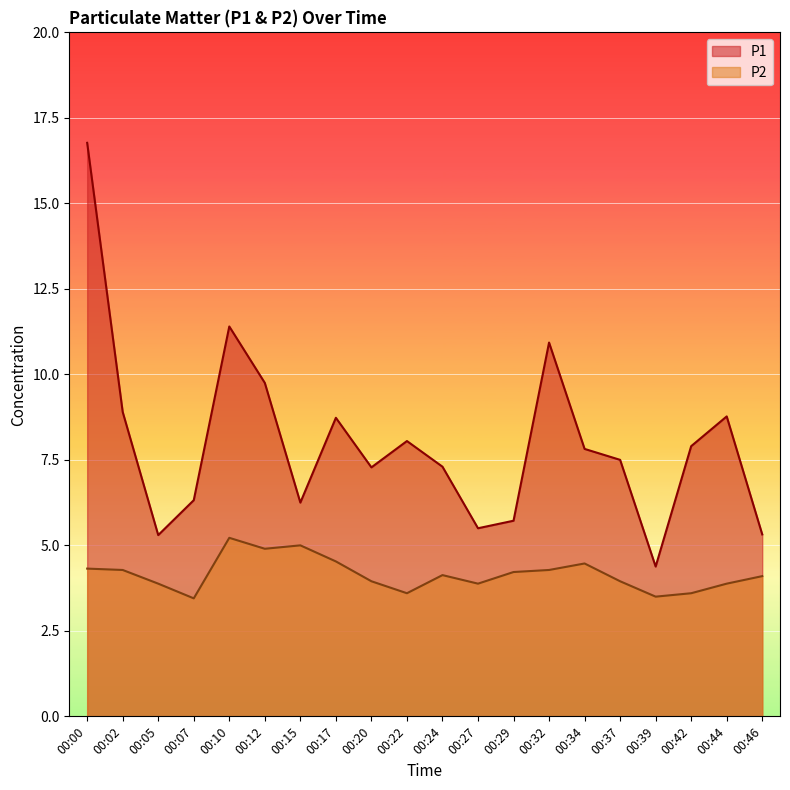

What is the total value across all series at 00:12?

14.7